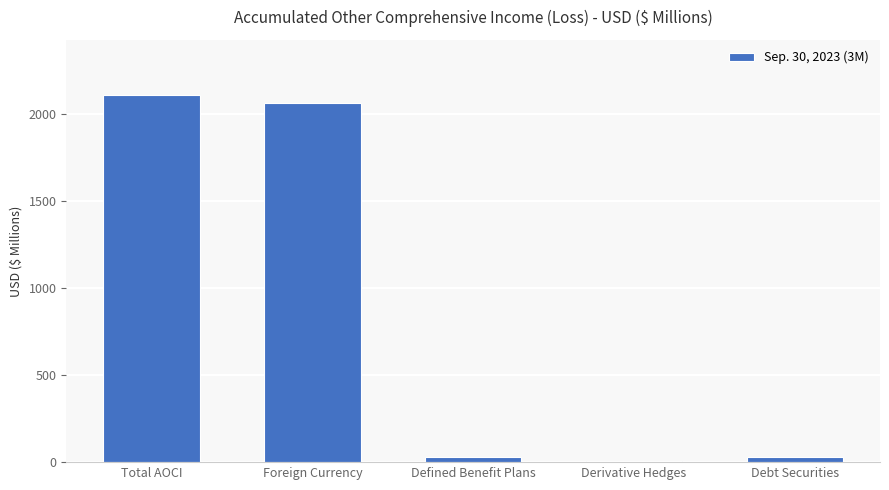

Which has a higher value, Foreign Currency or Total AOCI?

Total AOCI